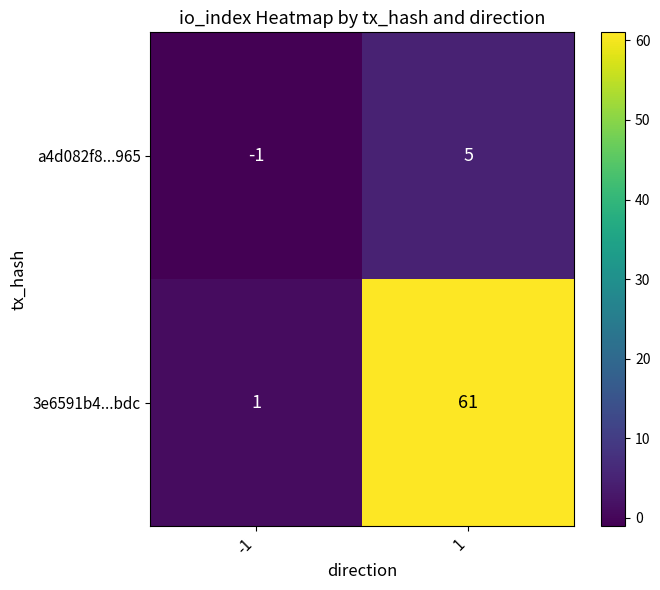

What is the highest value of the 3e6591b4...bdc series?

61